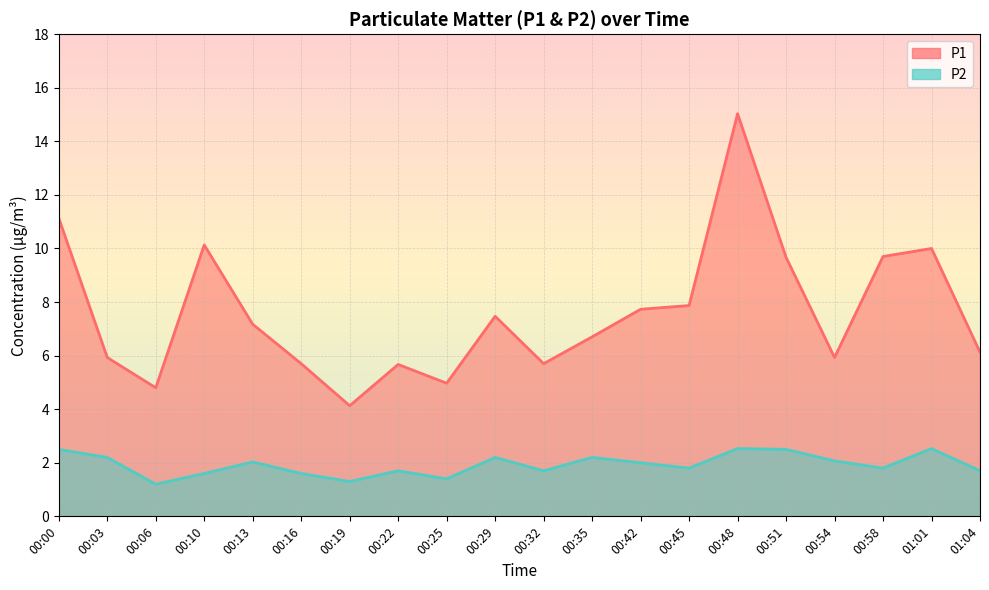

Rank the series at 00:48 from lowest to highest value.

P2, P1